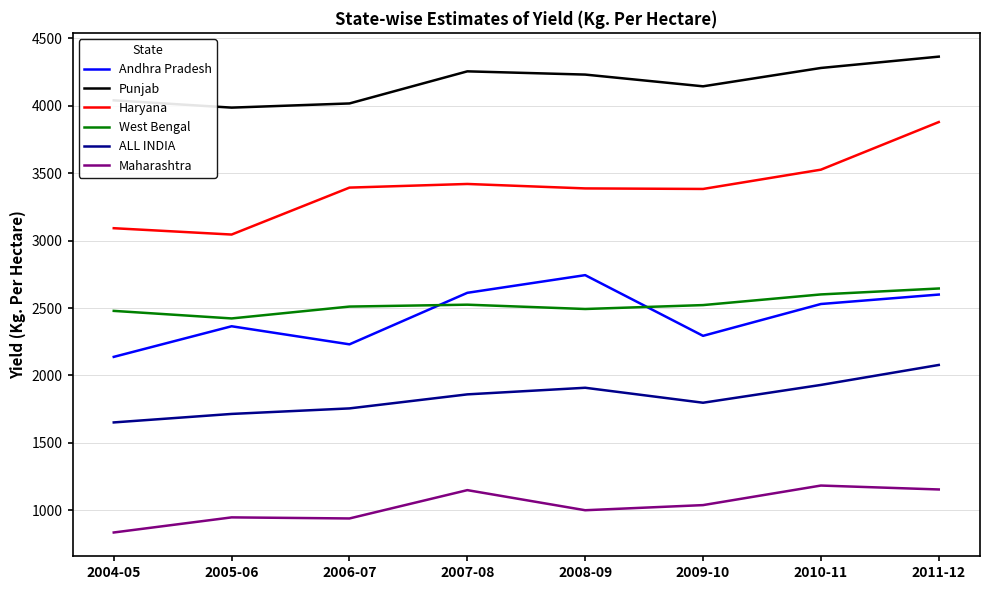

What is the total value across all series at 2005-06?

14482